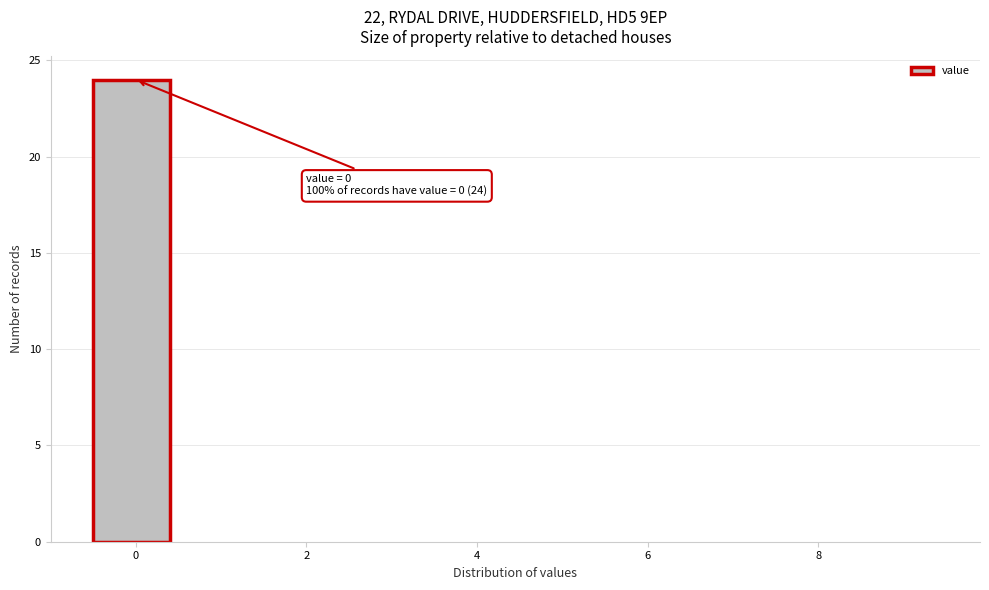

Which range on the x-axis has the tallest bar?

-0.5 to 0.5